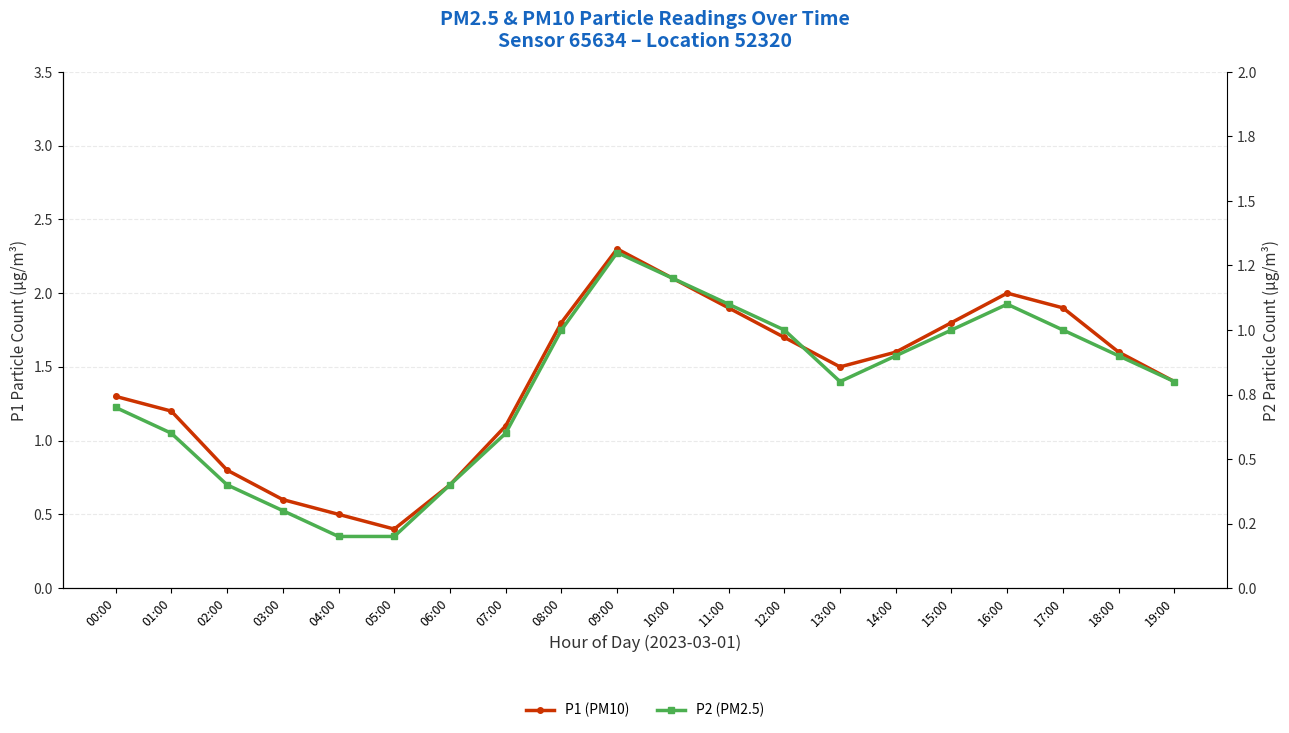

What is the sum of the P2 (PM2.5) values at 00:00 and 13:00?

1.5